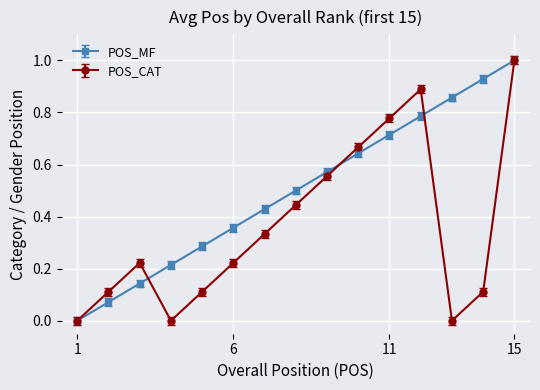

True or false: POS_CAT has more than 2 points higher than both neighbors.

False